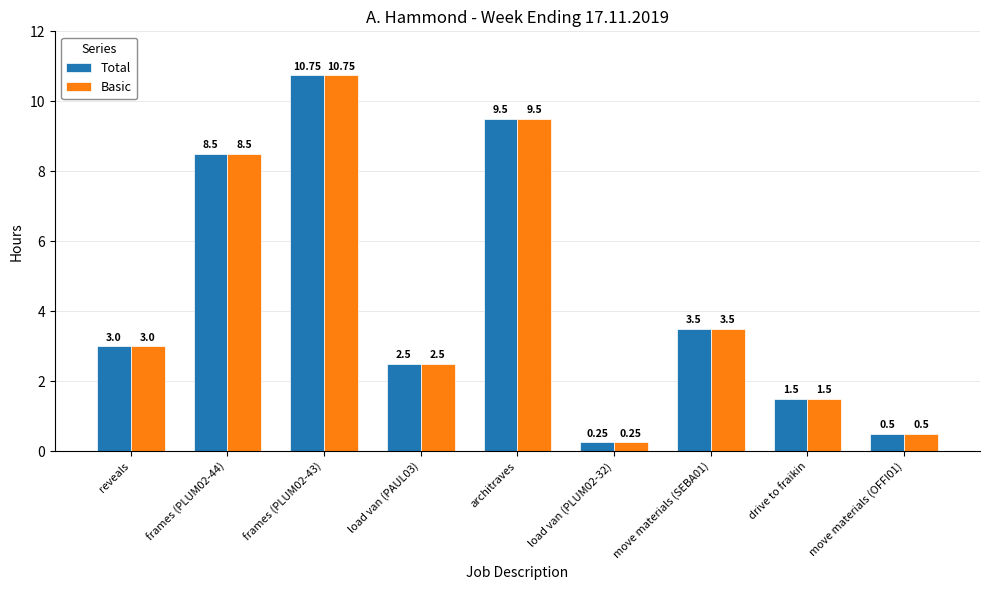

How many bars are there in each group?

2